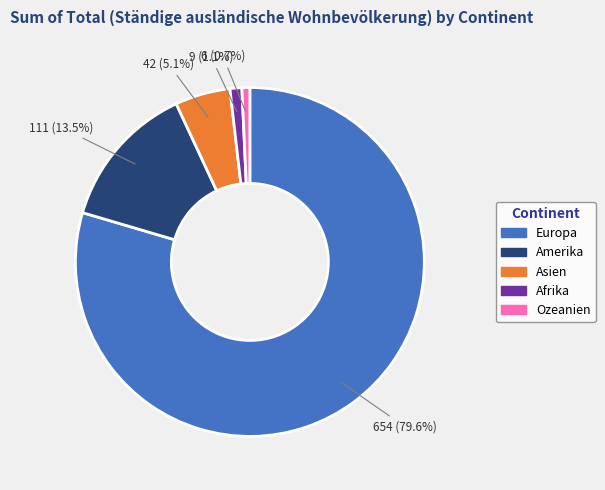

Approximately how many times larger is the value at Ozeanien compared to Asien?

0.1